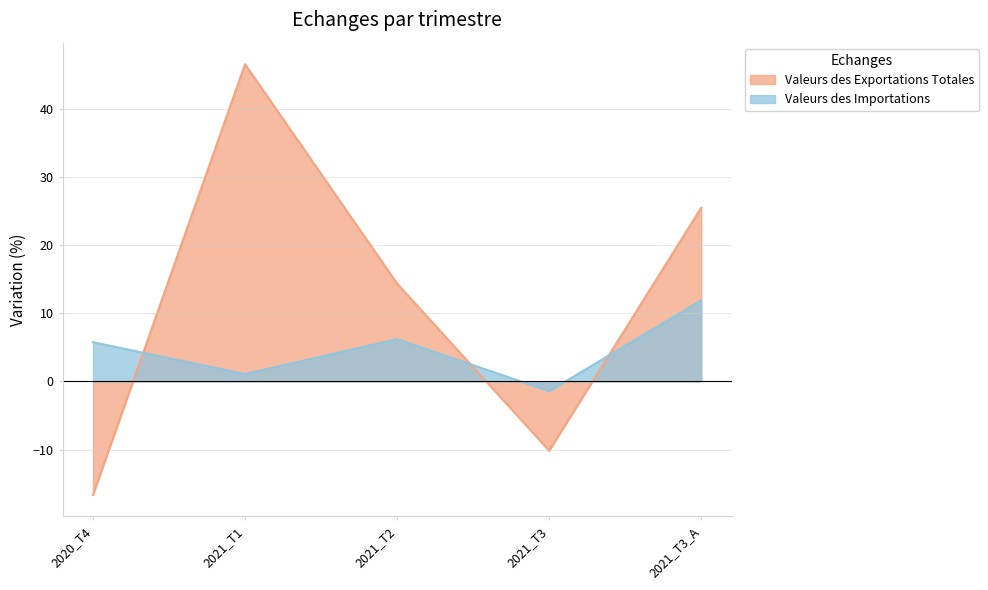

Is it true that Valeurs des Exportations Totales equals -16.6 at 2020_T4?

True